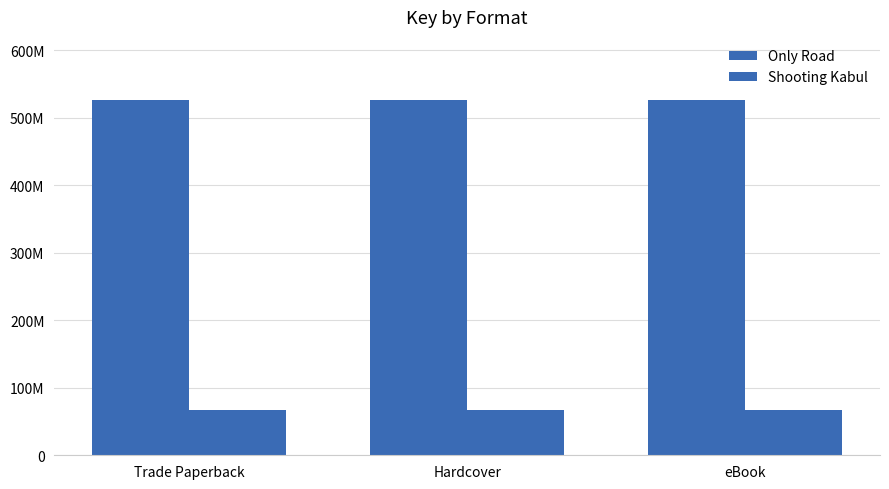

Where is Shooting Kabul nearest to the value 67342002?

Trade Paperback